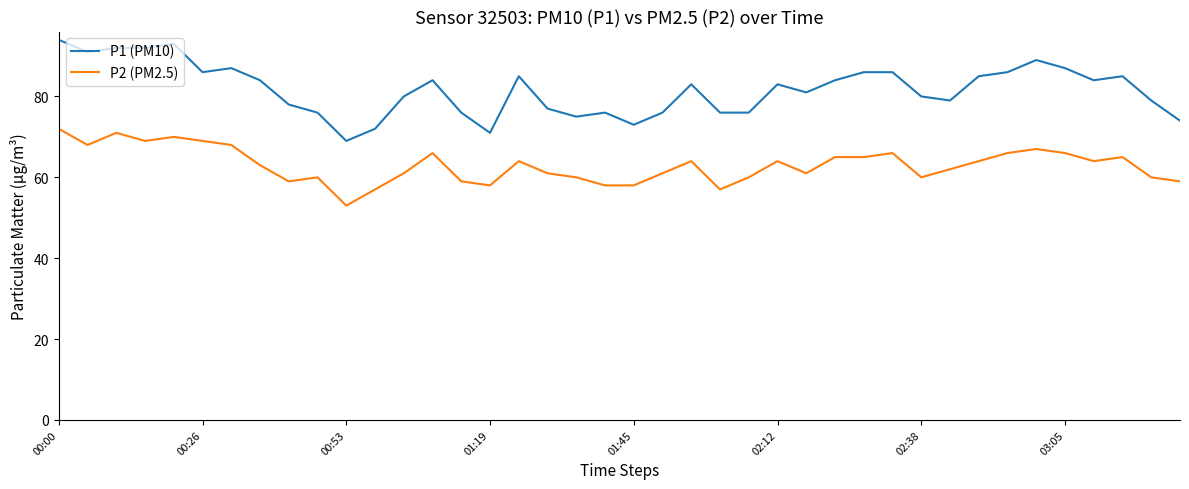

Rank the series by their average value, from highest to lowest.

P1 (PM10), P2 (PM2.5)